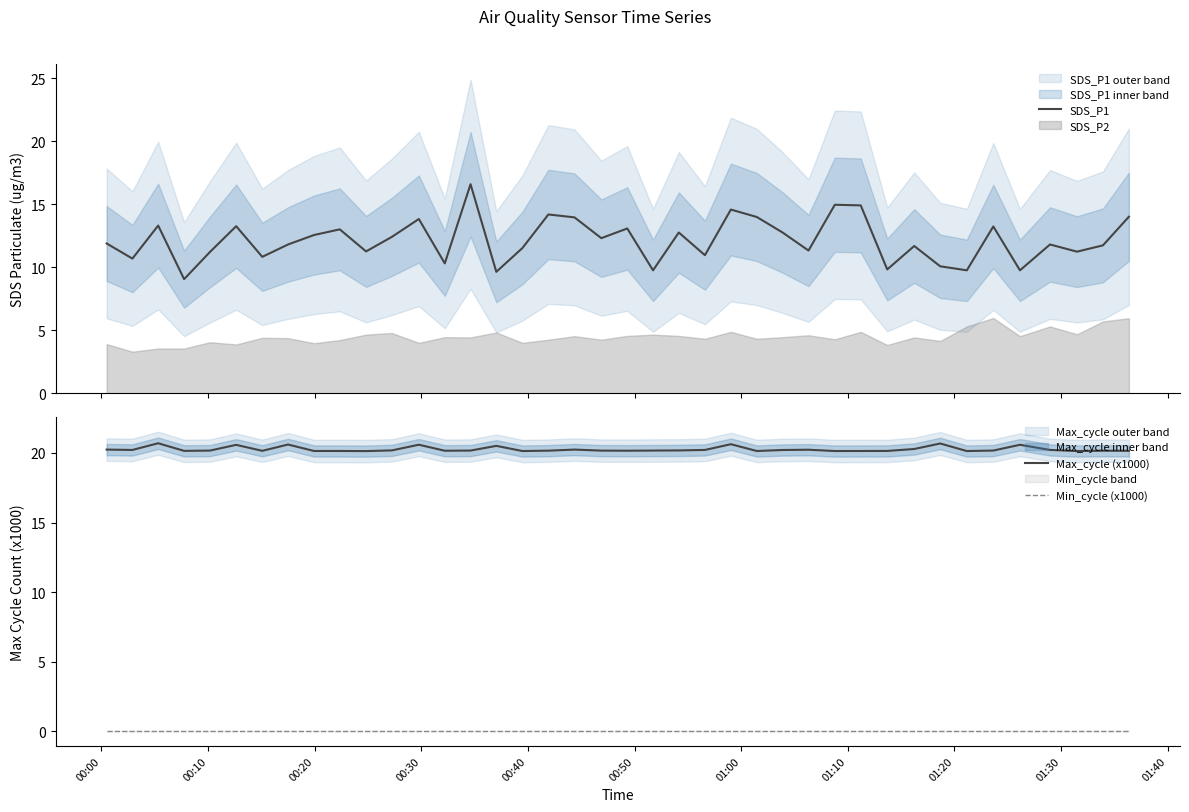

How many data points does each series have?

40